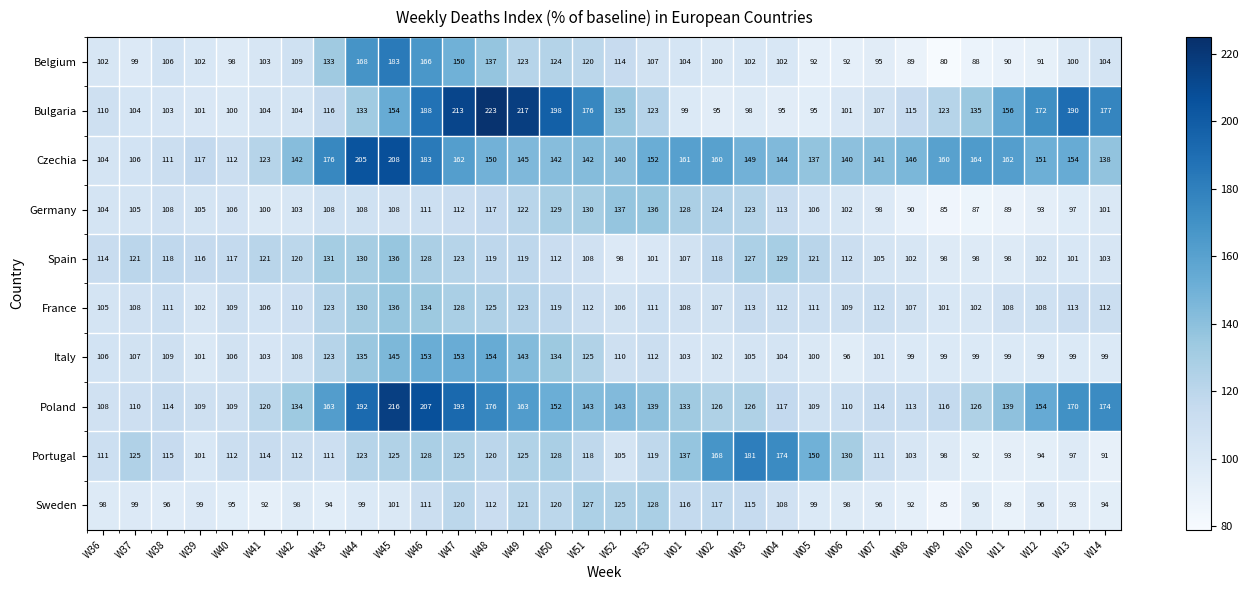

Where is Bulgaria nearest to the value 159?

W11